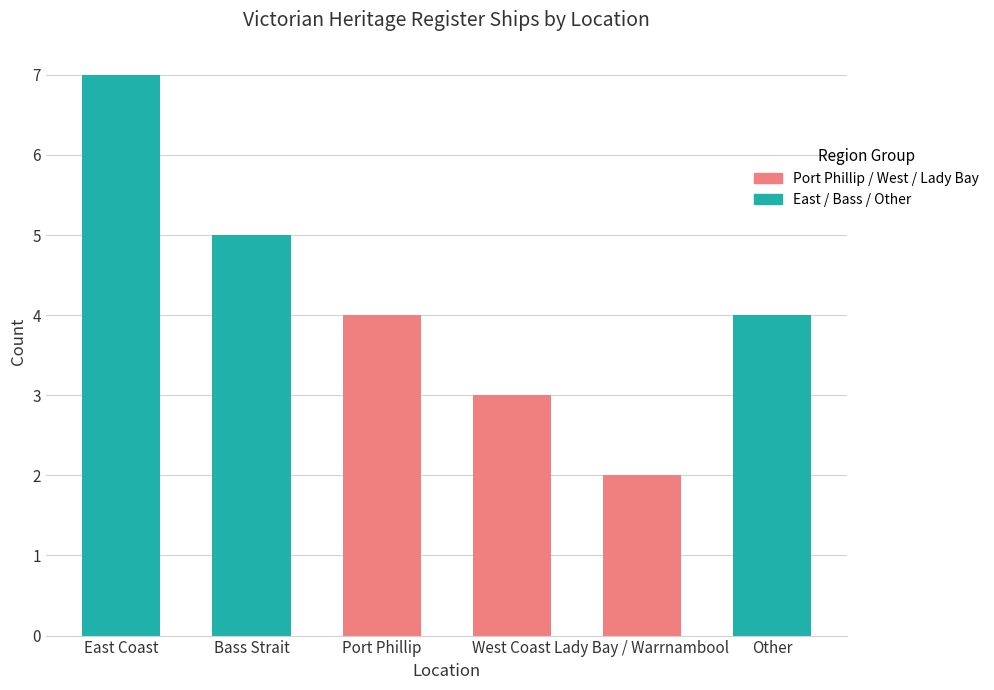

Is it true that the value at Lady Bay / Warrnambool is 1?

False